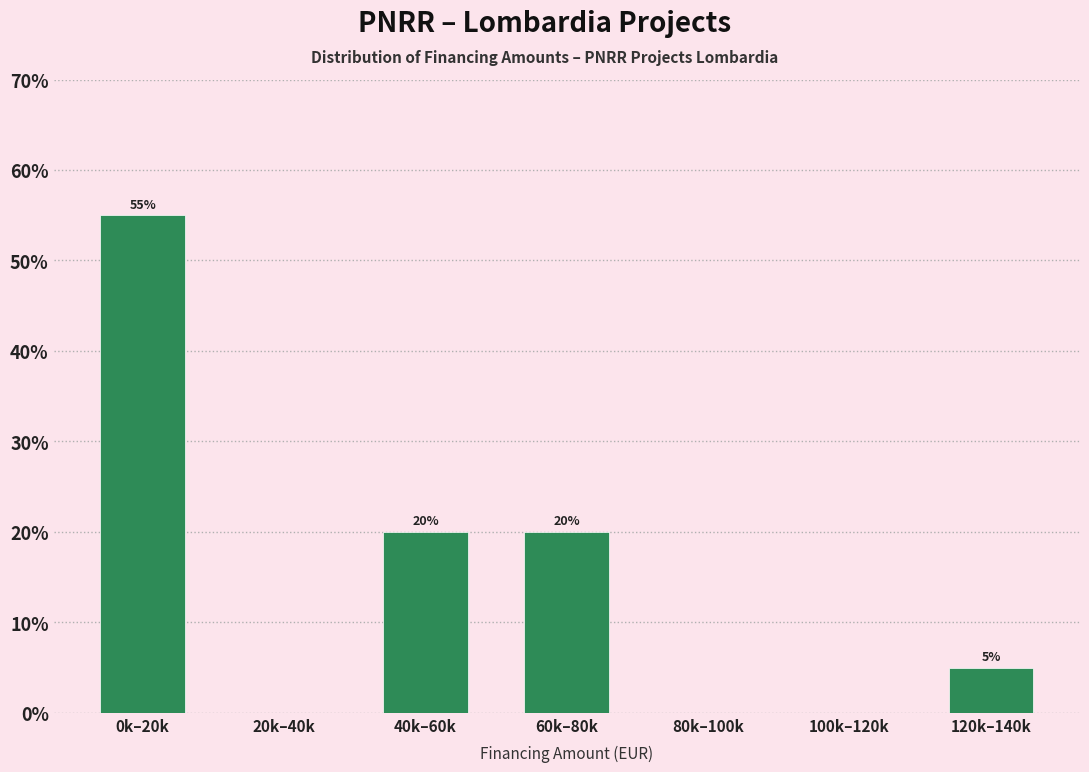

Reading left to right, what are all the values shown in this chart?

0k–20k=55.0	20k–40k=0.0	40k–60k=20.0	60k–80k=20.0	80k–100k=0.0	100k–120k=0.0	120k–140k=5.0